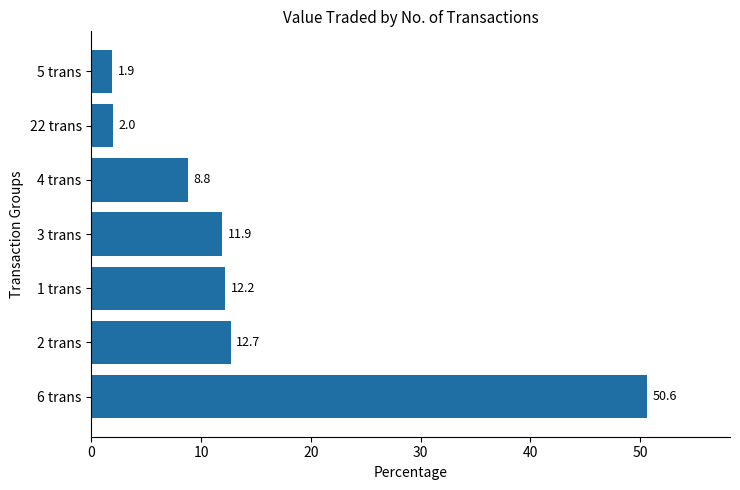

What is the minimum value shown in the chart?

1.9